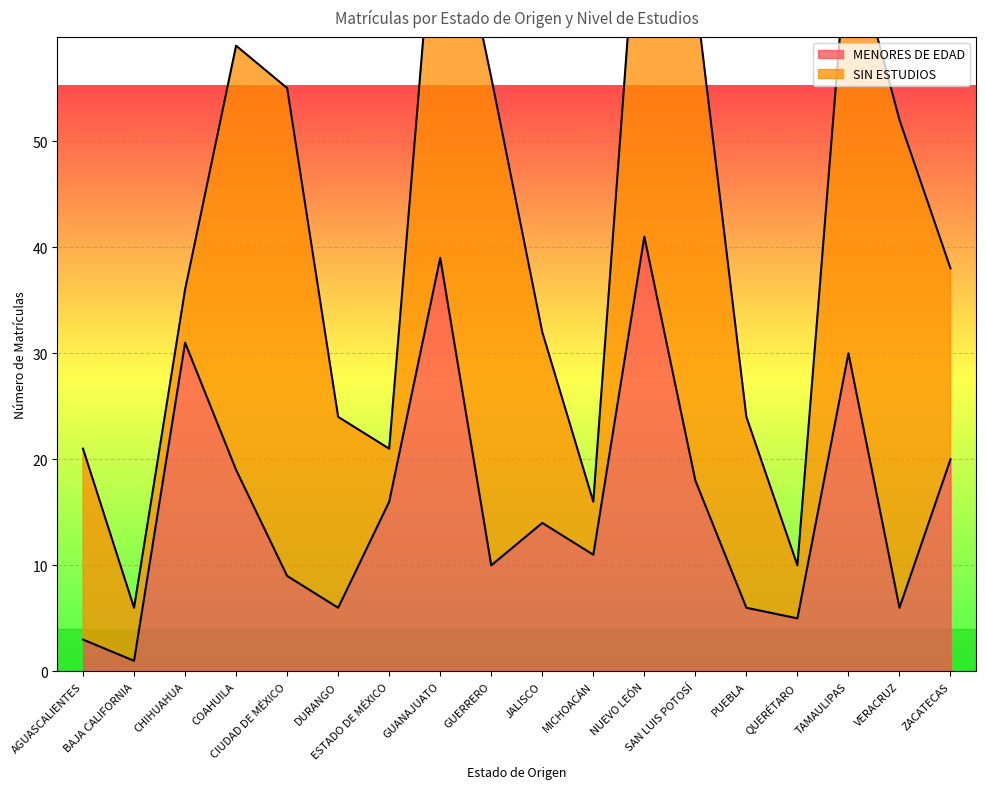

Where does the data first go above 14?

CHIHUAHUA